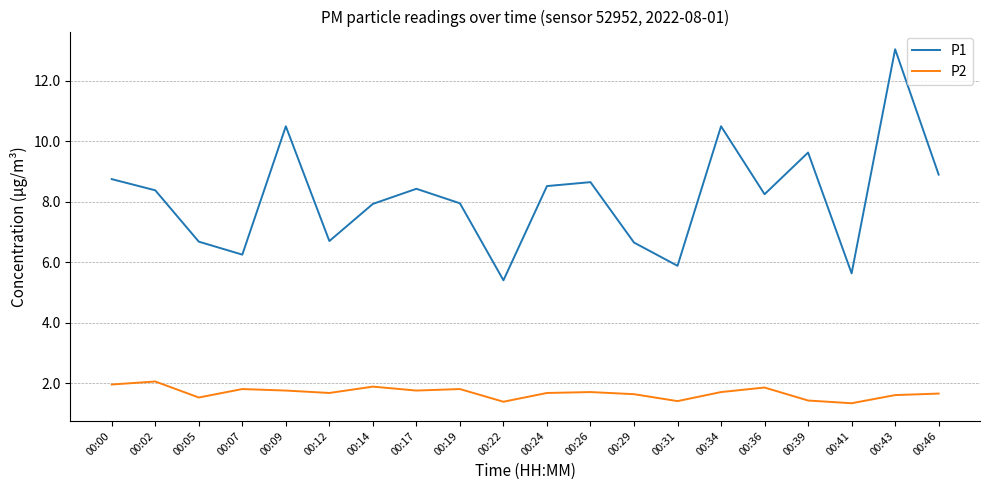

What is the difference between the maximum and minimum values in the P2 series?

0.7